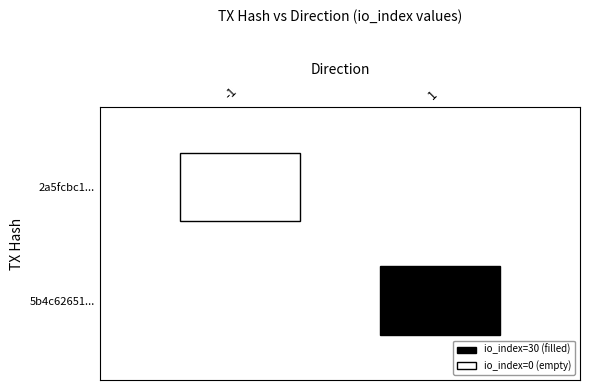

Reading right to left, what are all the values shown in this chart?

2a5fcbc1bfb95045ec534f4061f482ed940ef64: 0	-1
5b4c62651e49b95aa387b0ecc4c627bb1e71ae2: 30	1